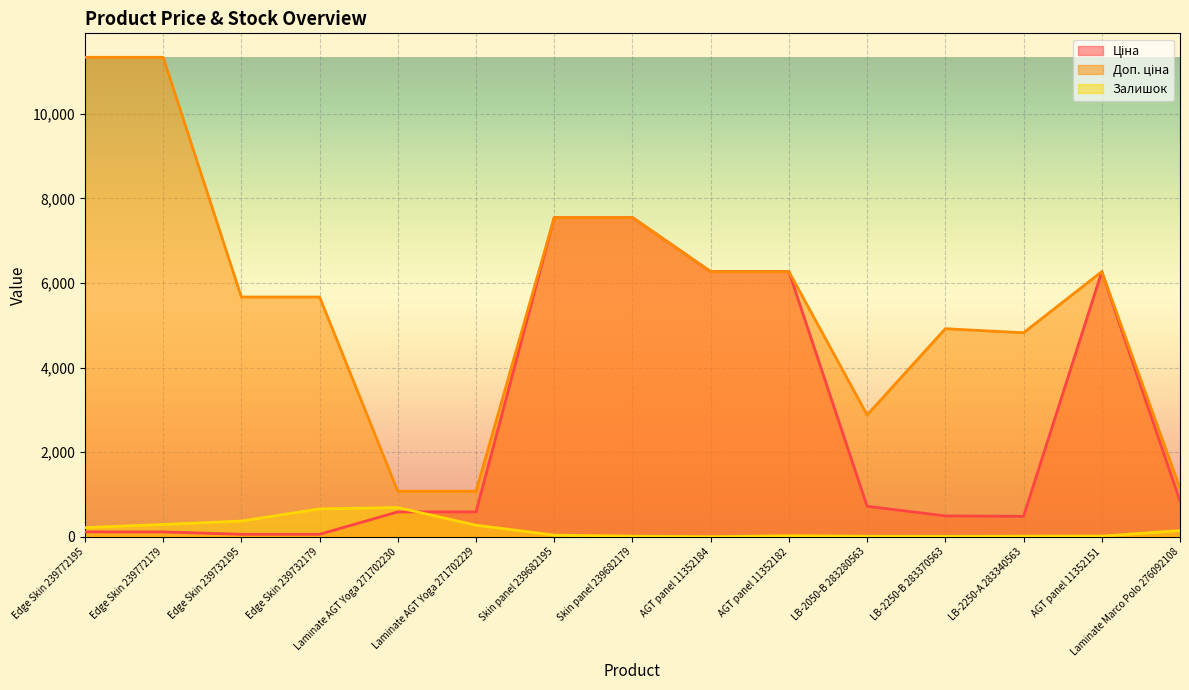

What is the label of the 13th point from the left?

LB-2250-А 283340563